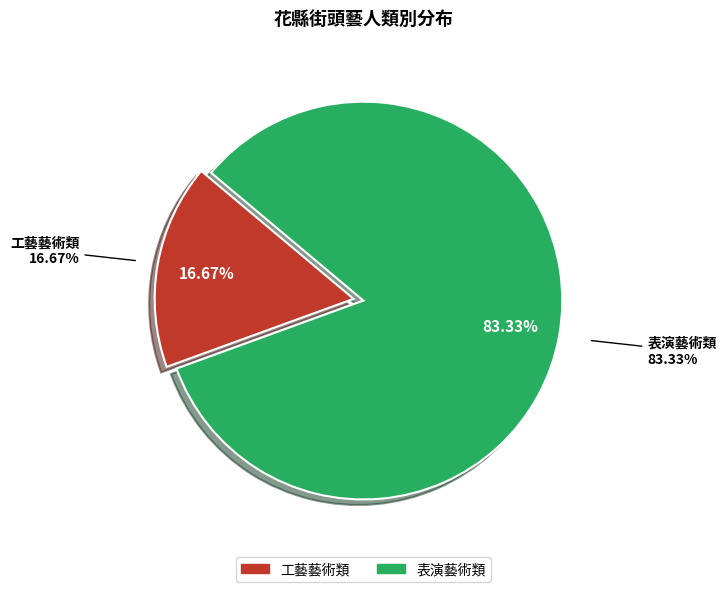

What is the ratio of the value at 工藝藝術類 to the value at 表演藝術類?

0.2